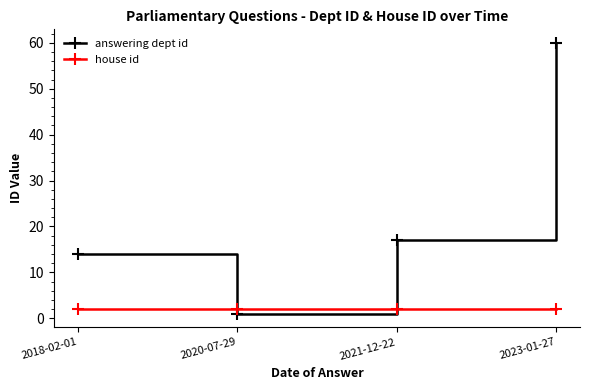

Reading left to right, transcribe all the data shown in this chart.

answering dept id: 2018-02-01=14	2020-07-29=1	2021-12-22=17	2023-01-27=60
house id: 2018-02-01=2	2020-07-29=2	2021-12-22=2	2023-01-27=2